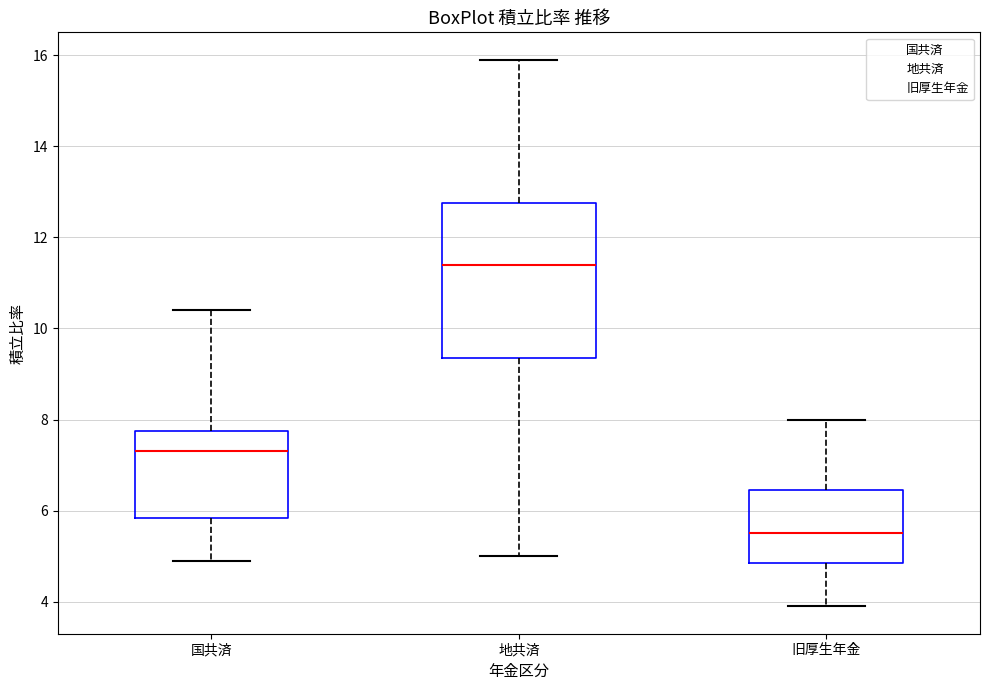

Comparing the boxes themselves (not the whiskers), which one is the tallest?

地共済